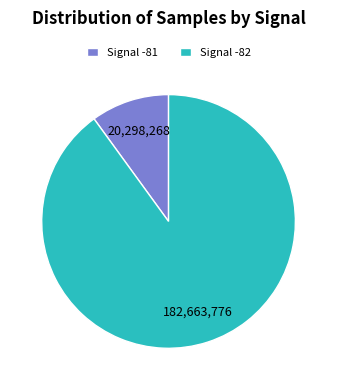

Rank the categories by value from lowest to highest.

Signal -81, Signal -82